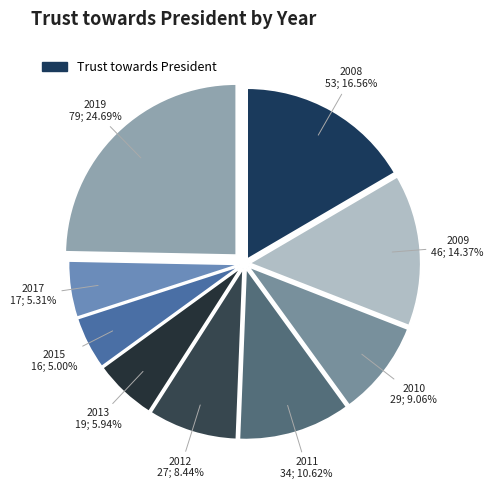

How many slices are in this pie chart?

9